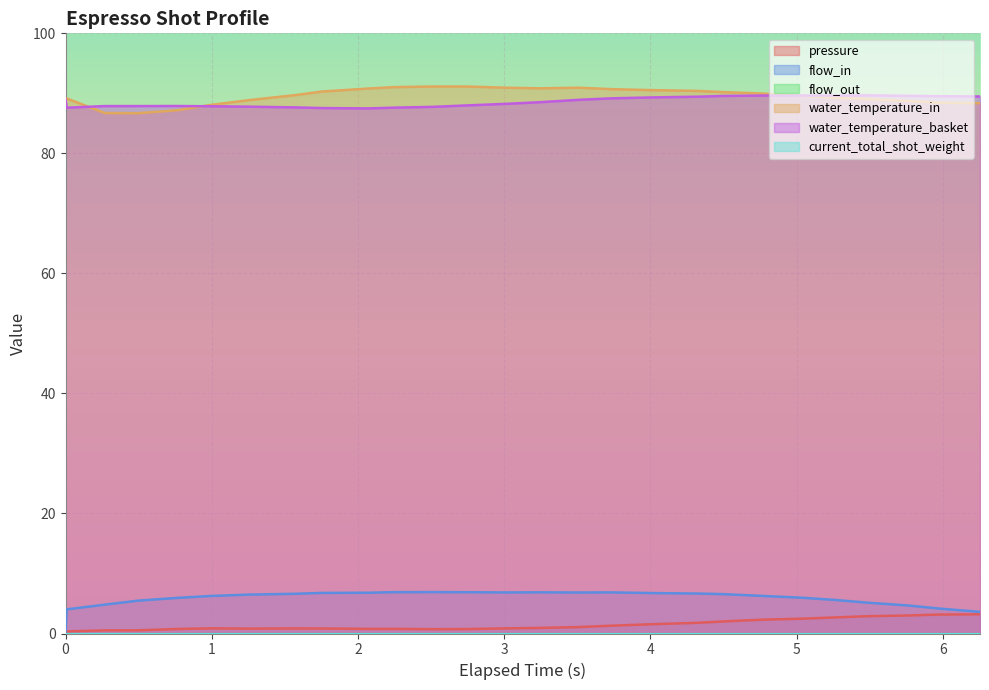

The value of water_temperature_basket at 24 is 40.6. True or false?

False